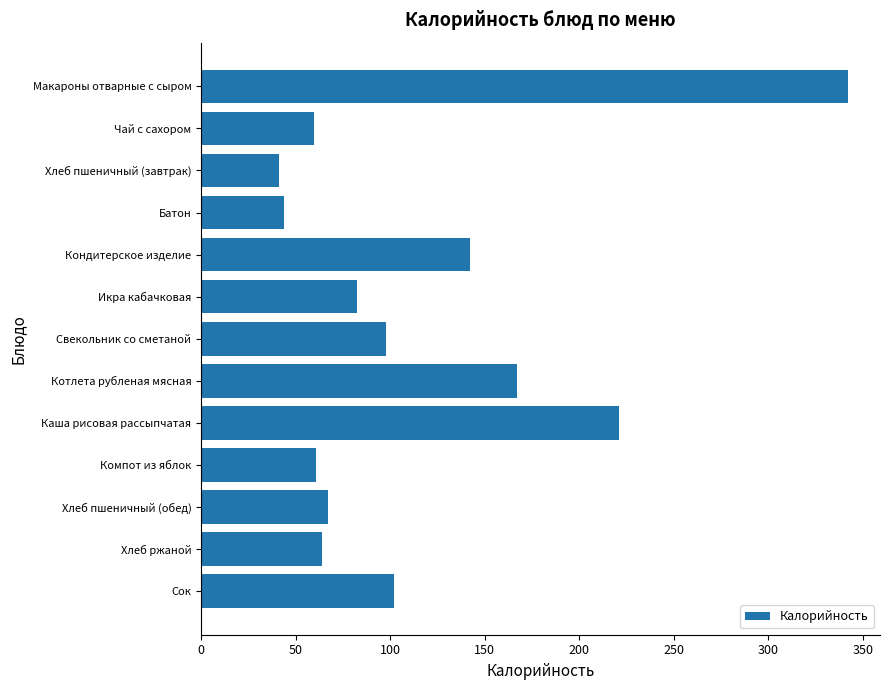

What is the difference between the second highest and minimum values?

180.0